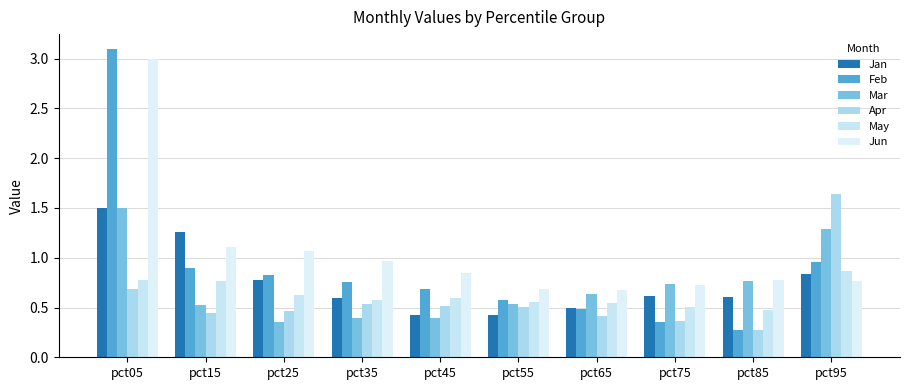

Which series has the largest total across all categories?

Jun